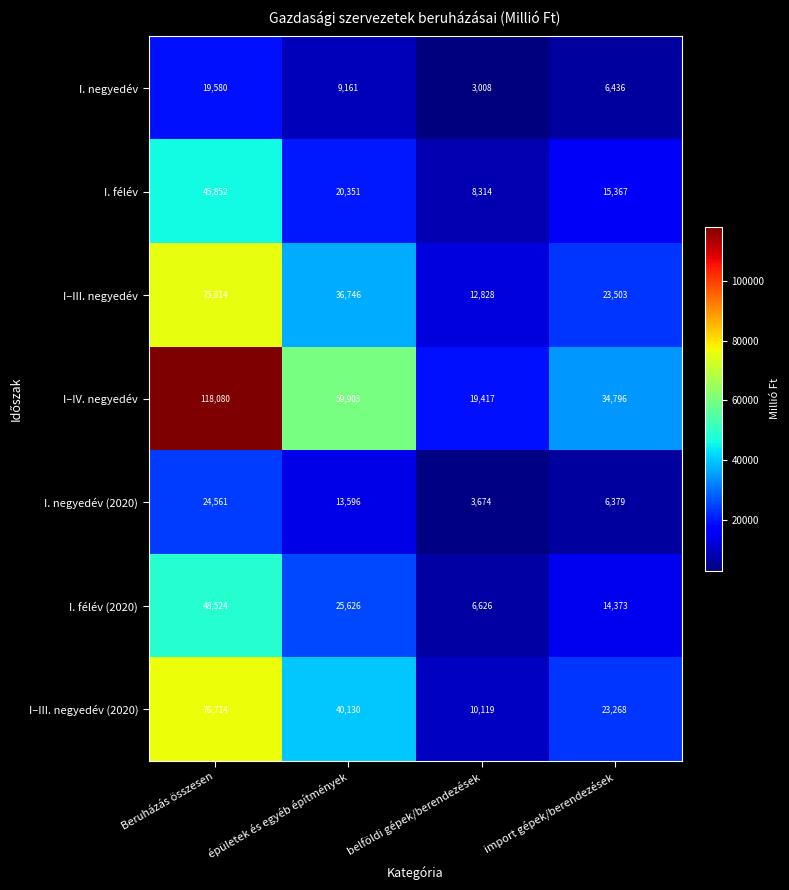

What is the sum of all I. félév (2020) values?

95149